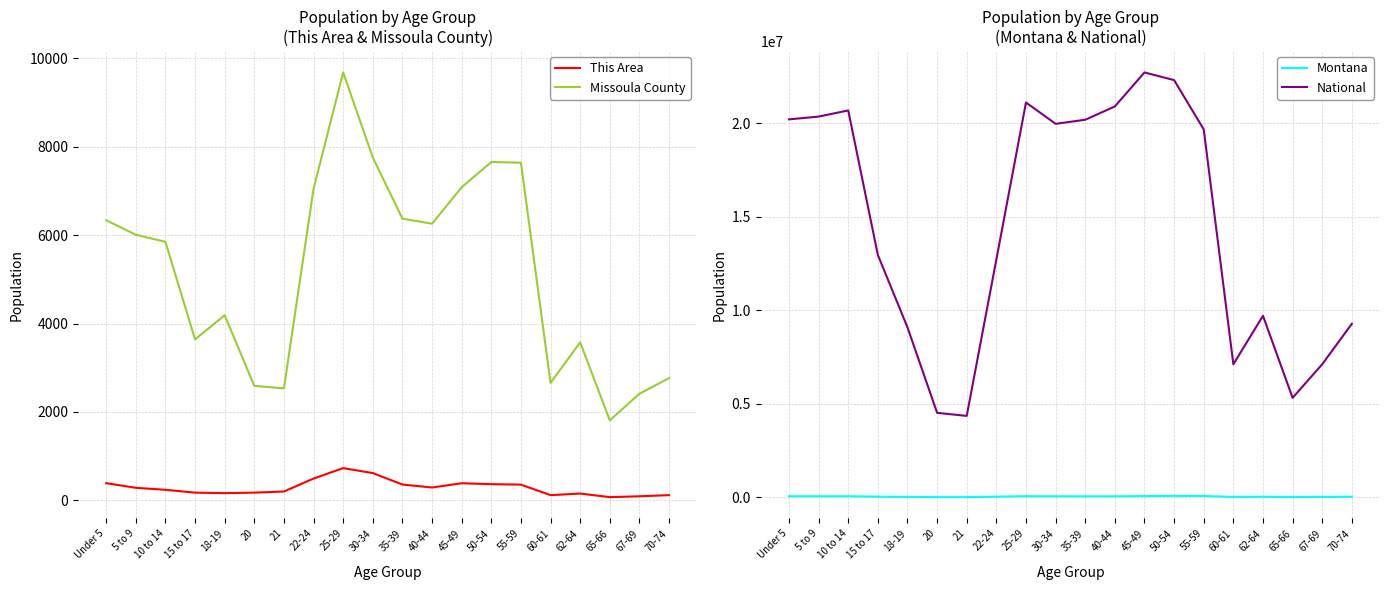

At which label is National closest to 13531442?

15 to 17